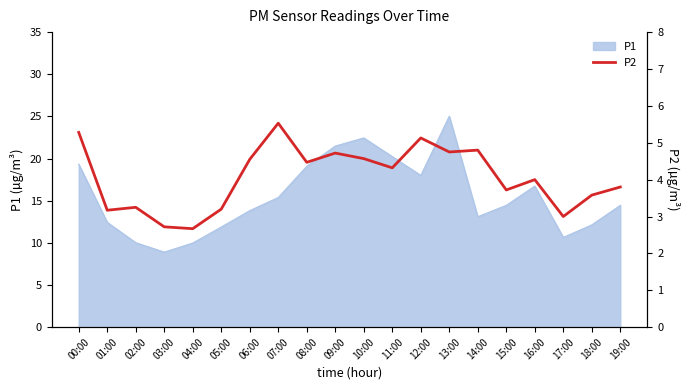

Is it true that P1 equals 14.4 at 15:00?

True